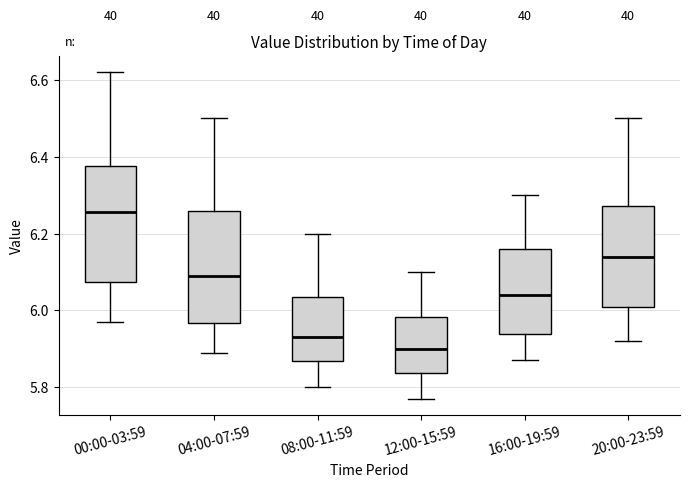

Reading left to right, read every box against the y-axis: the position of its median line, the range the box covers, and the ends of its whiskers. The values are not printed on the chart, so give them approximately, as read against the axis.

00:00-03:59: median 6.26, box 6.08 to 6.38, whiskers 5.98 to 6.62
04:00-07:59: median 6.10, box 5.96 to 6.26, whiskers 5.90 to 6.50
08:00-11:59: median 5.94, box 5.86 to 6.04, whiskers 5.80 to 6.20
12:00-15:59: median 5.90, box 5.84 to 5.98, whiskers 5.78 to 6.10
16:00-19:59: median 6.04, box 5.94 to 6.16, whiskers 5.88 to 6.30
20:00-23:59: median 6.14, box 6.00 to 6.28, whiskers 5.92 to 6.50